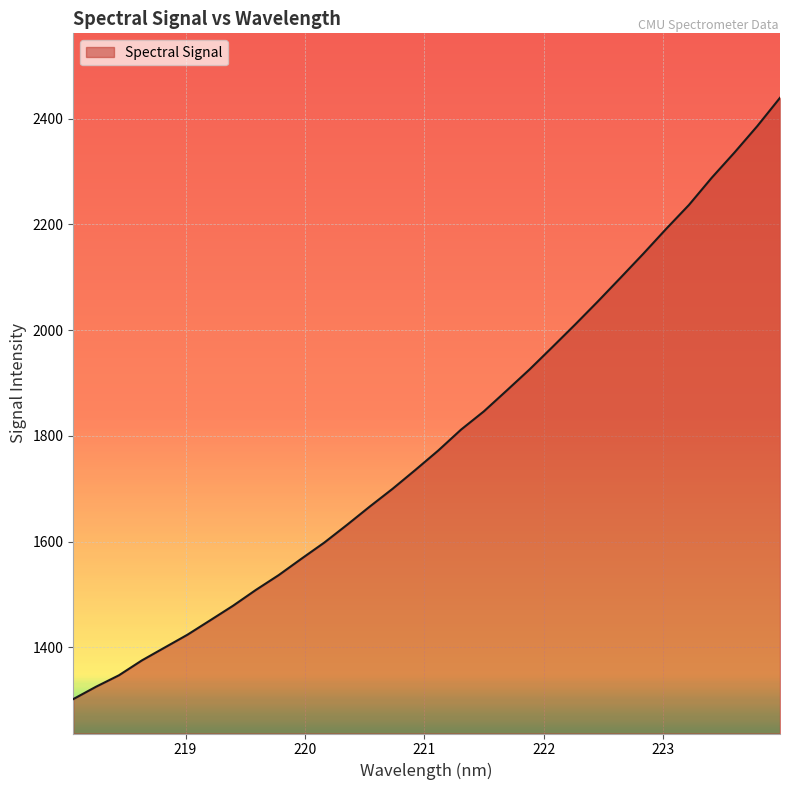

What is the difference between the maximum and minimum values?

1137.6